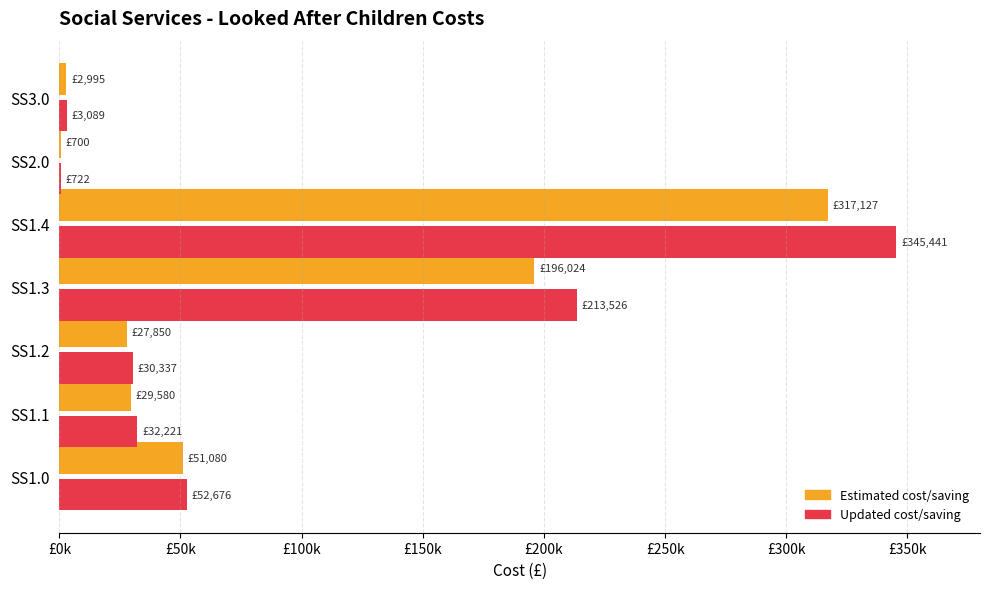

What are all the series names shown in the legend?

Estimated cost/saving, Updated cost/saving